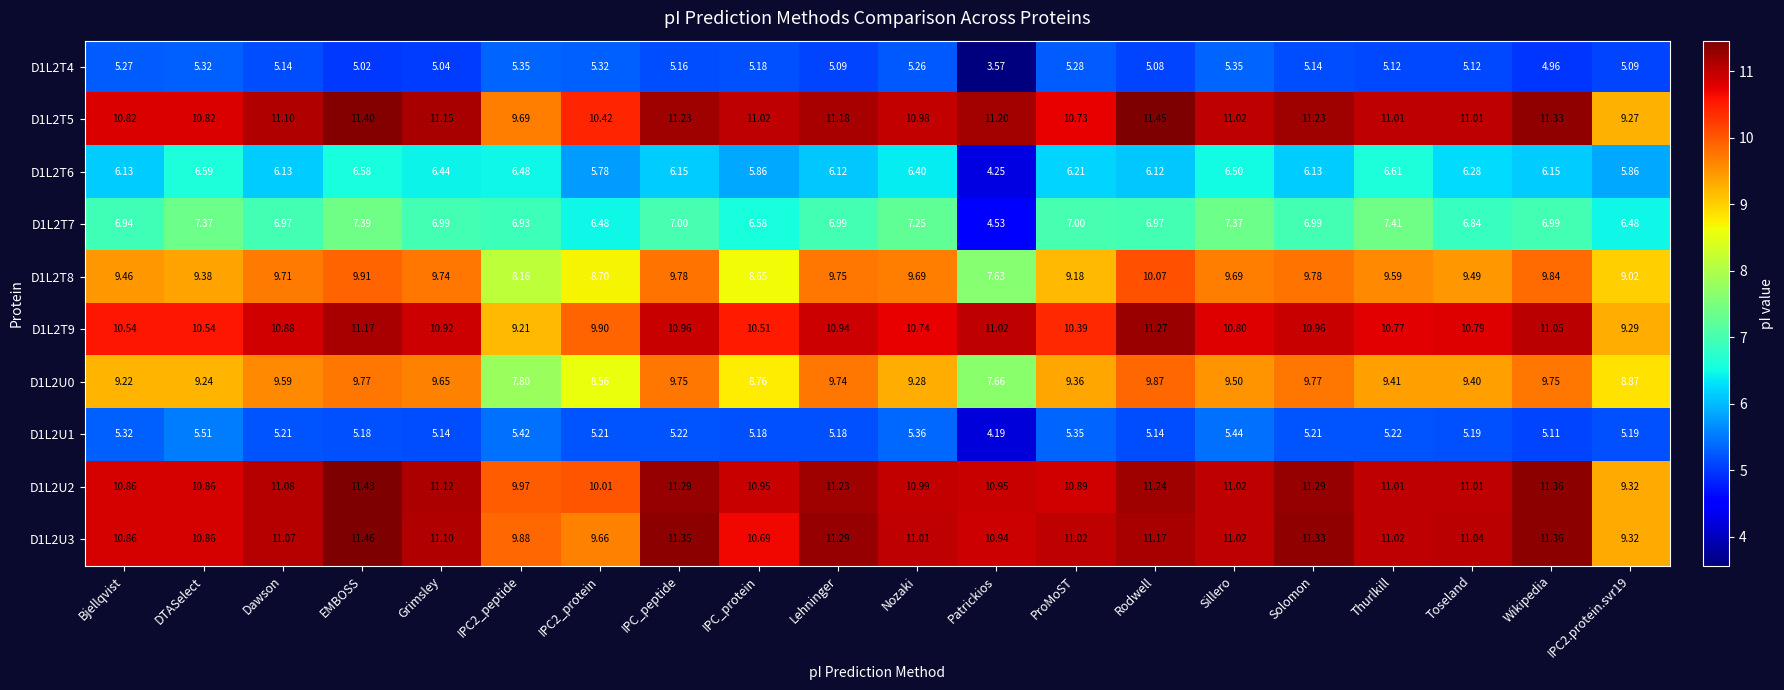

Where does the D1L2T4 series first go above 5?

Bjellqvist